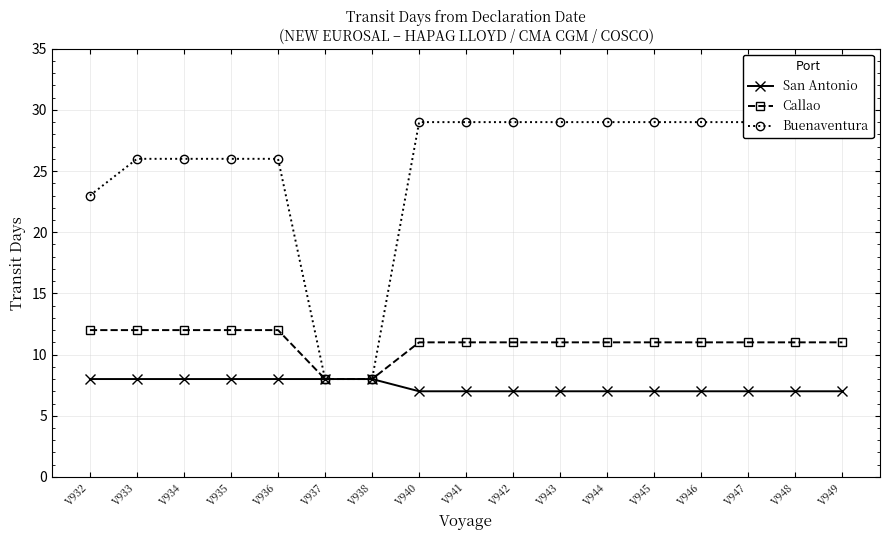

True or false: Buenaventura and San Antonio cross at least once.

False